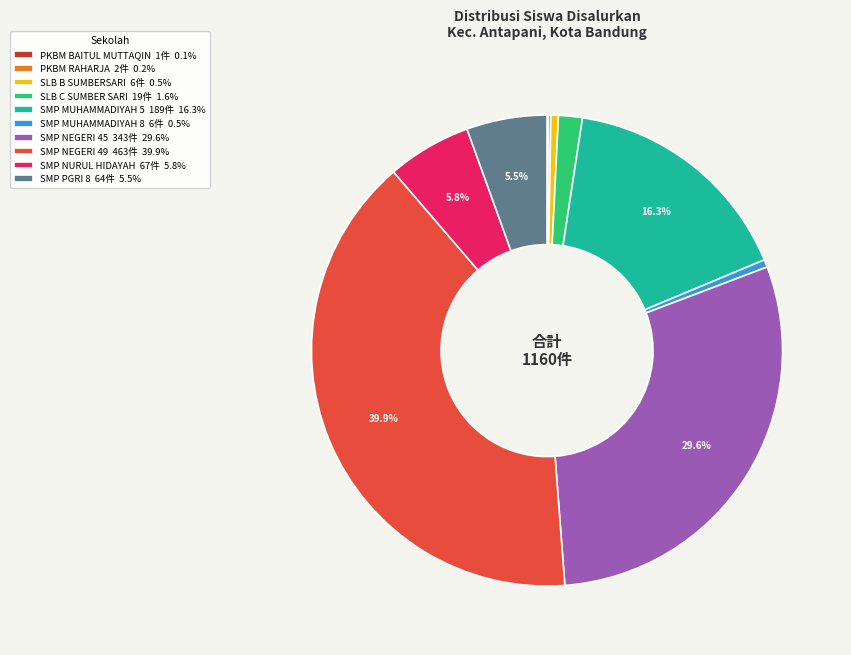

How much of the chart is everything except SMP NEGERI 49 463件 39.9%?

60.1%